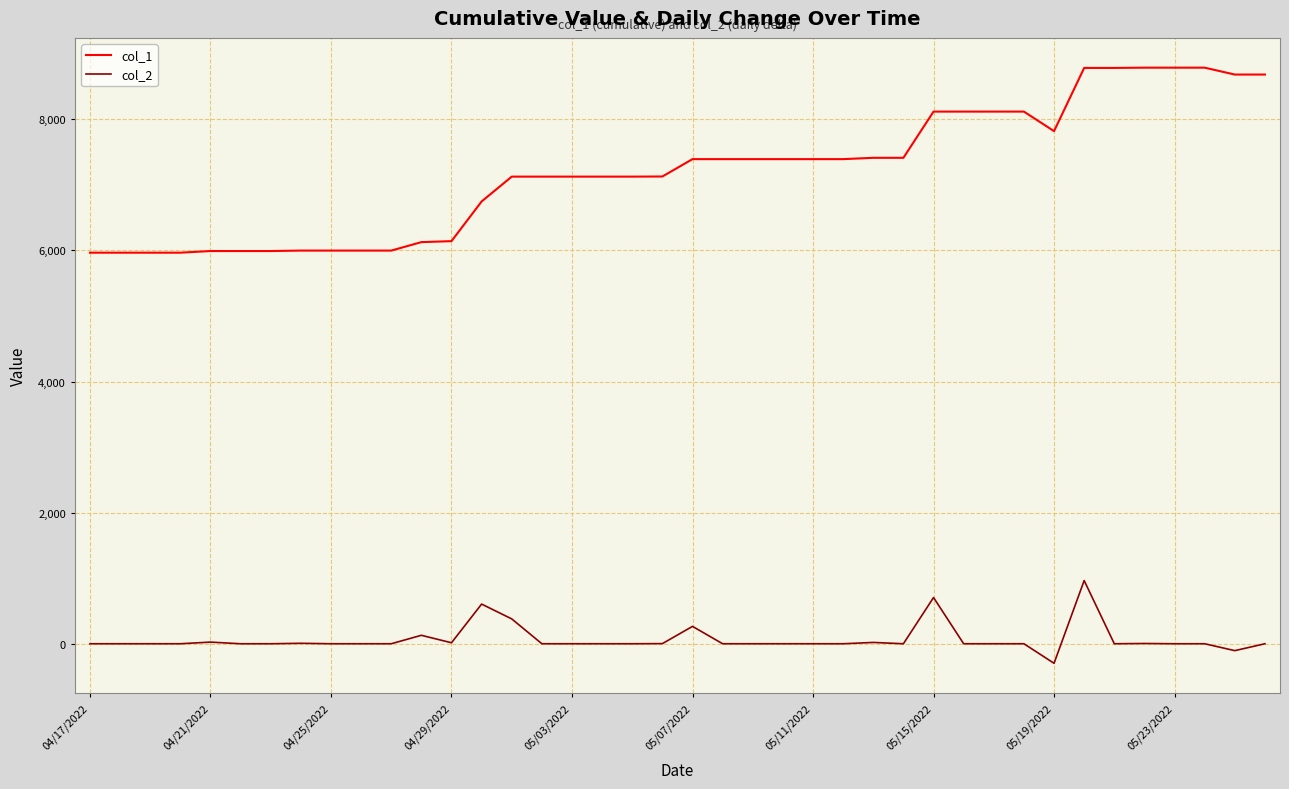

Which series has the largest range (max minus min)?

col_1